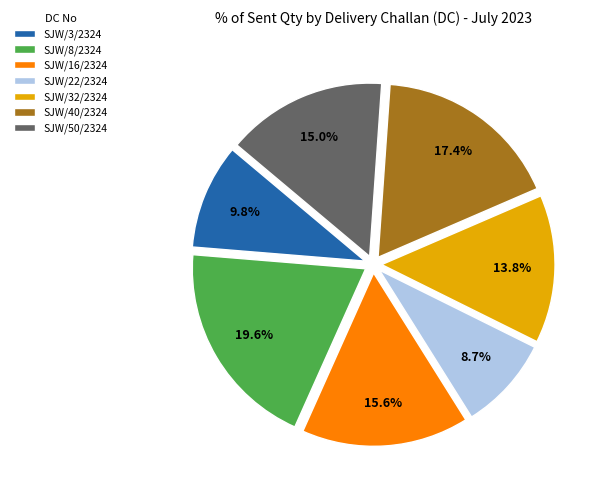

What is the largest slice in the pie chart?

SJW/8/2324